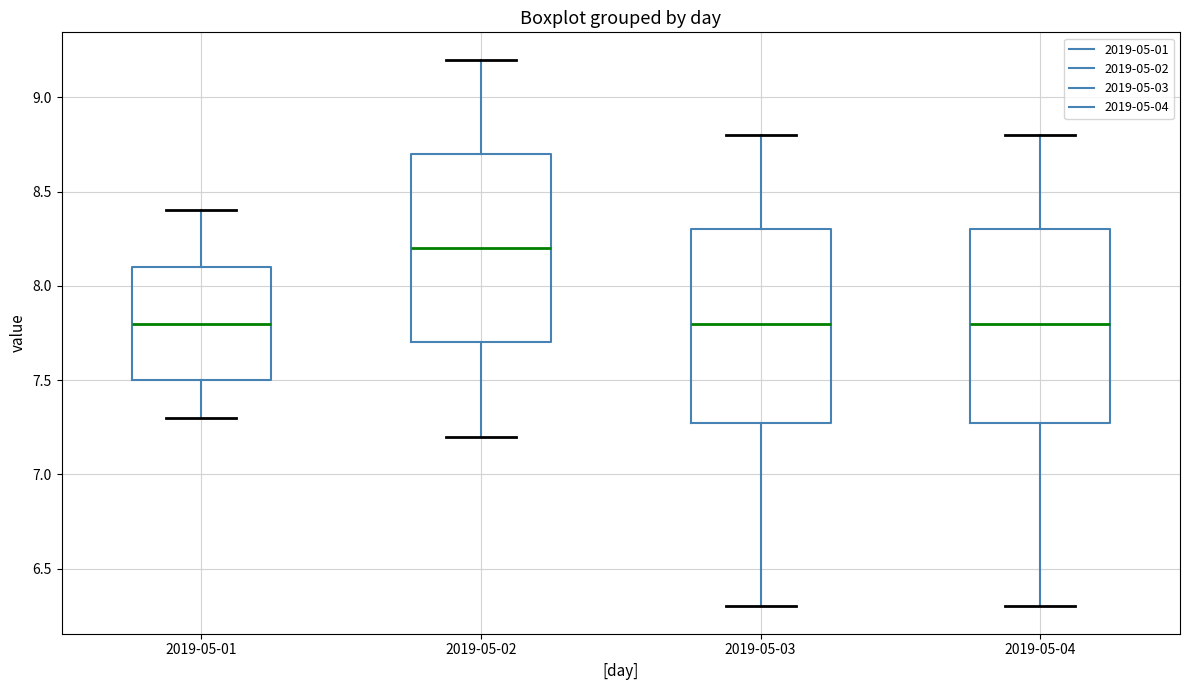

Reading left to right, transcribe this box plot: for each box, give where its median line is, the range the box spans, and where its two whiskers end, as read against the y-axis. The values are not printed on the chart, so give them approximately, as read against the axis.

2019-05-01: median 7.8, box 7.5 to 8.1, whiskers 7.3 to 8.4
2019-05-02: median 8.2, box 7.7 to 8.7, whiskers 7.2 to 9.2
2019-05-03: median 7.8, box 7.3 to 8.3, whiskers 6.3 to 8.8
2019-05-04: median 7.8, box 7.3 to 8.3, whiskers 6.3 to 8.8